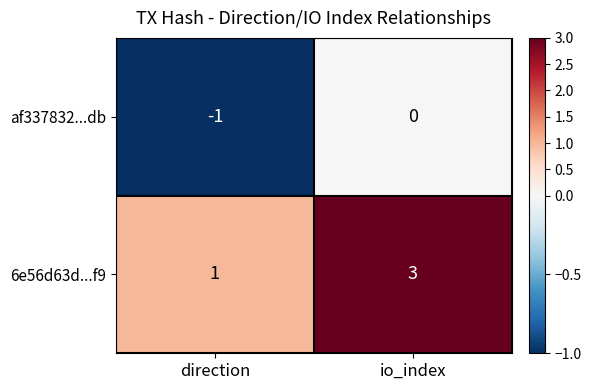

Reading right to left, list all the values displayed in this chart.

af337832...db: 0	-1
6e56d63d...f9: 3	1